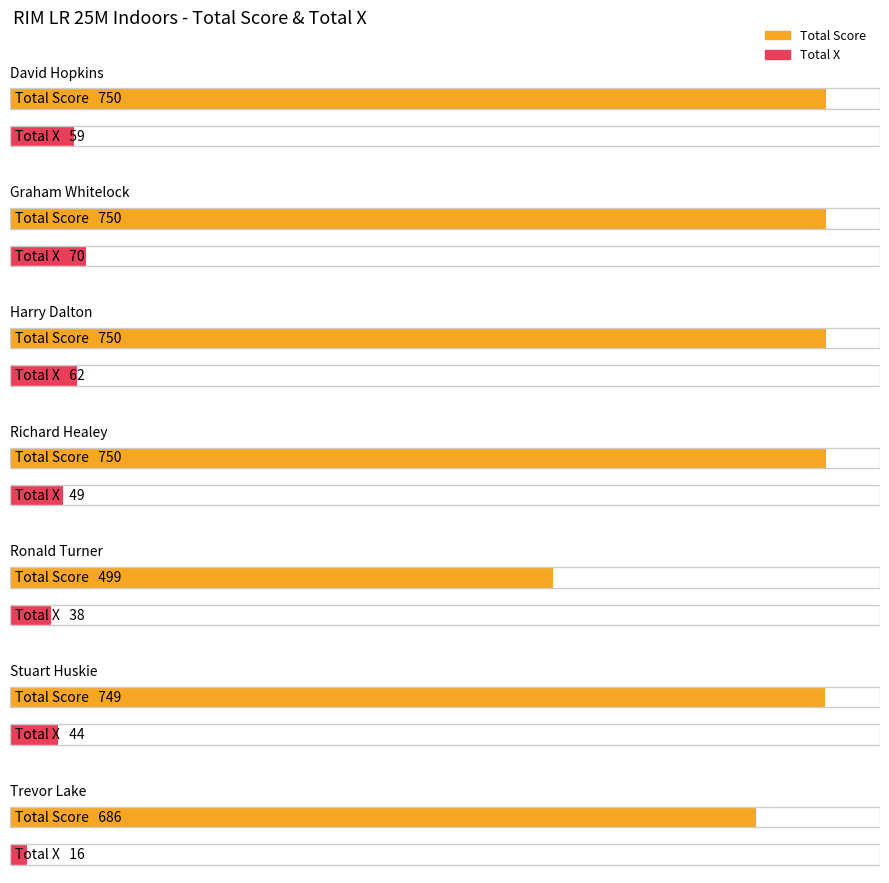

Rank the series by their maximum value, from highest to lowest.

Total Score, Total X